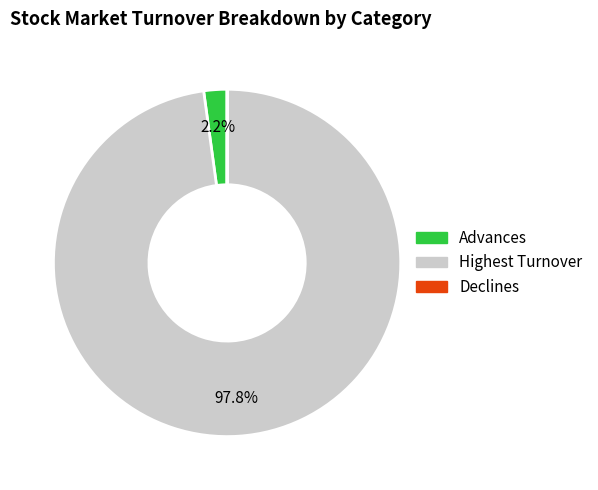

What percentage is NOT represented by Advances?

97.8%